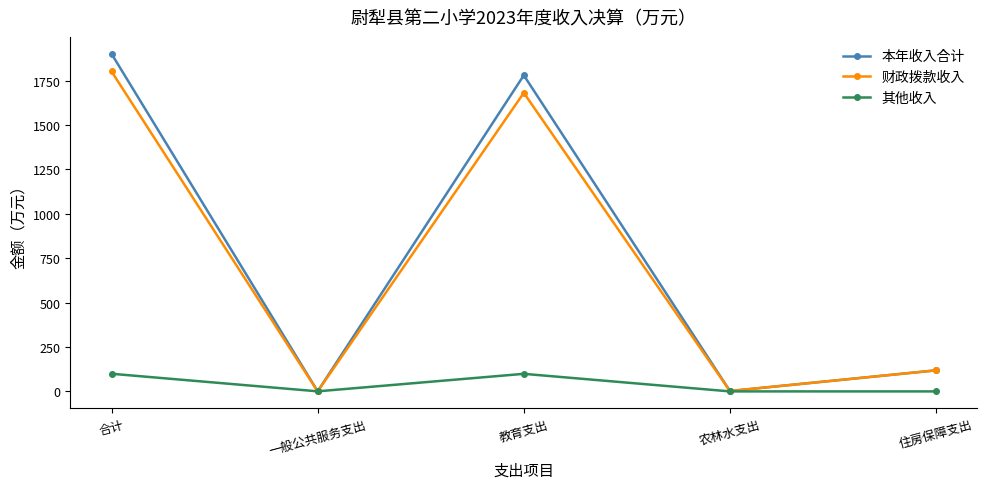

Which series has the widest spread of values?

本年收入合计